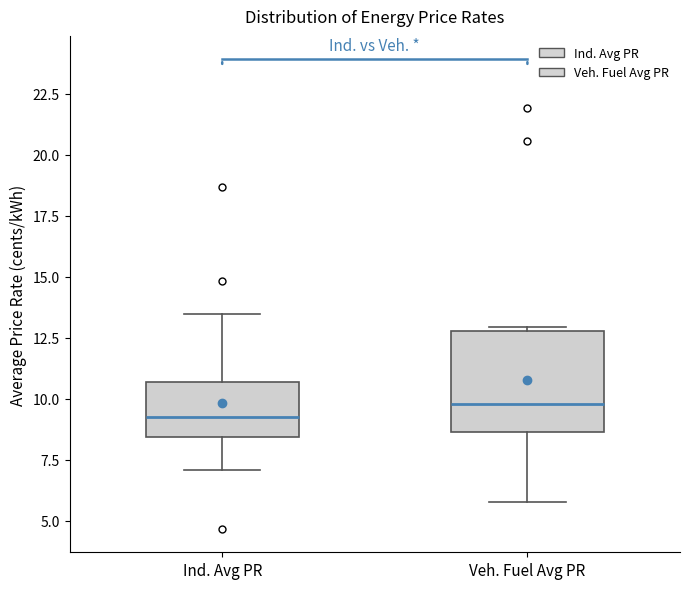

Comparing the boxes themselves (not the whiskers), which one is the tallest?

Veh. Fuel Avg PR